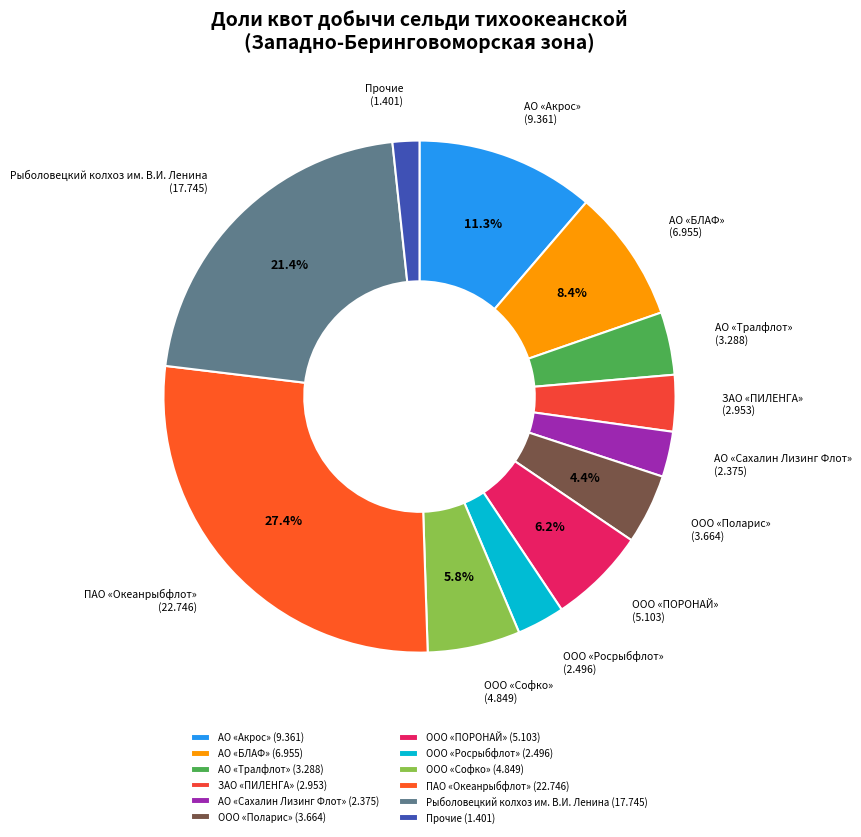

Do ПАО «Океанрыбфлот» (22.746) and ООО «Поларис» (3.664) together represent more than half of the pie?

No